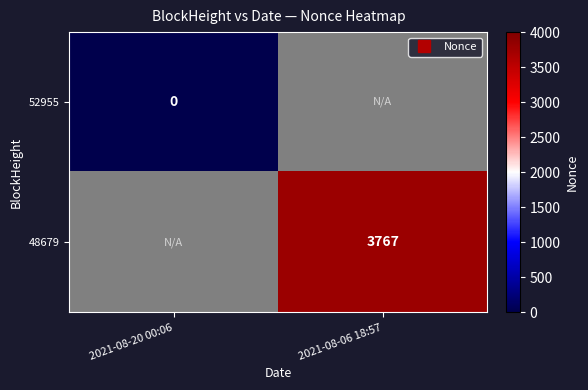

Is the value of 48679 at 2021-08-20 00:06 greater than the value of 52955 at 2021-08-20 00:06?

No